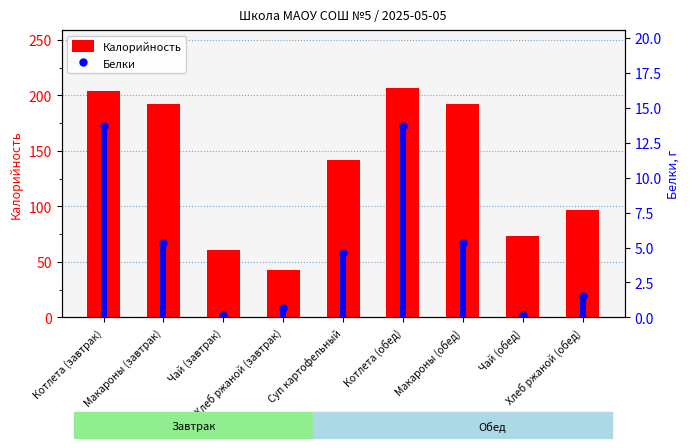

What are all the series names shown in the legend?

Калорийность, Белки